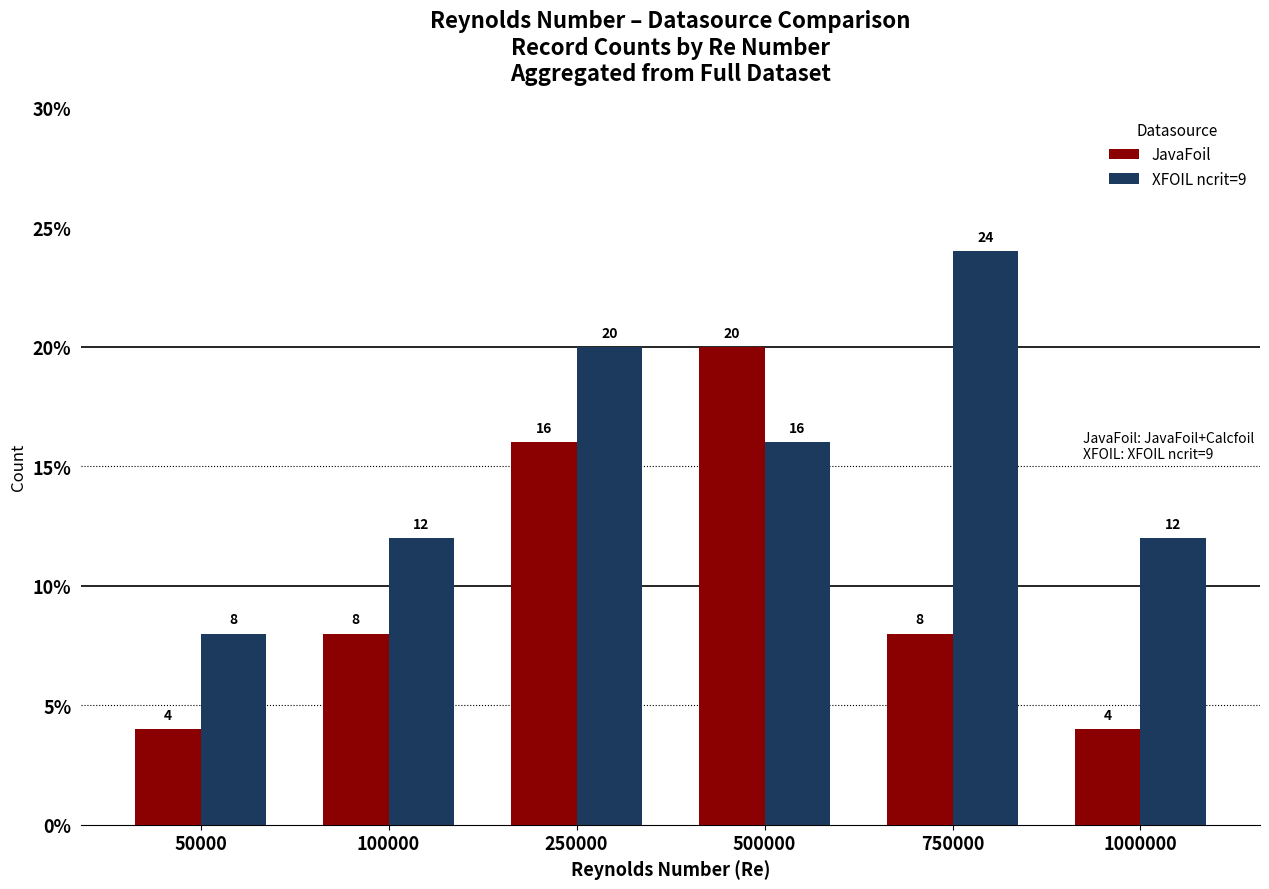

At 100000, list the series in order from largest to smallest.

XFOIL ncrit=9, JavaFoil